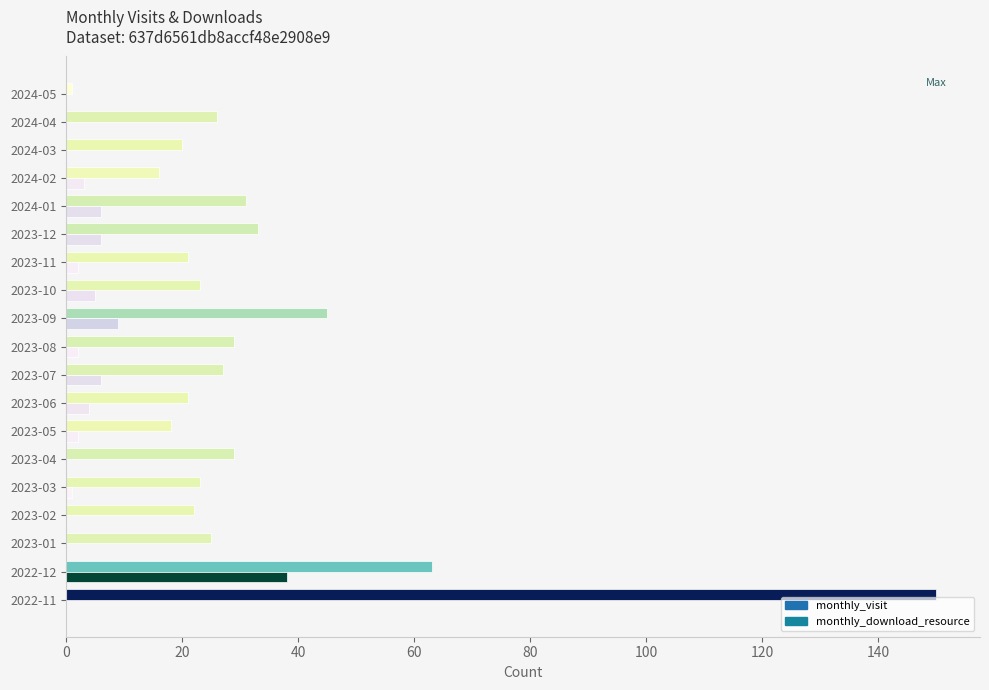

Is it true that monthly_download_resource equals 5 at 2023-10?

True